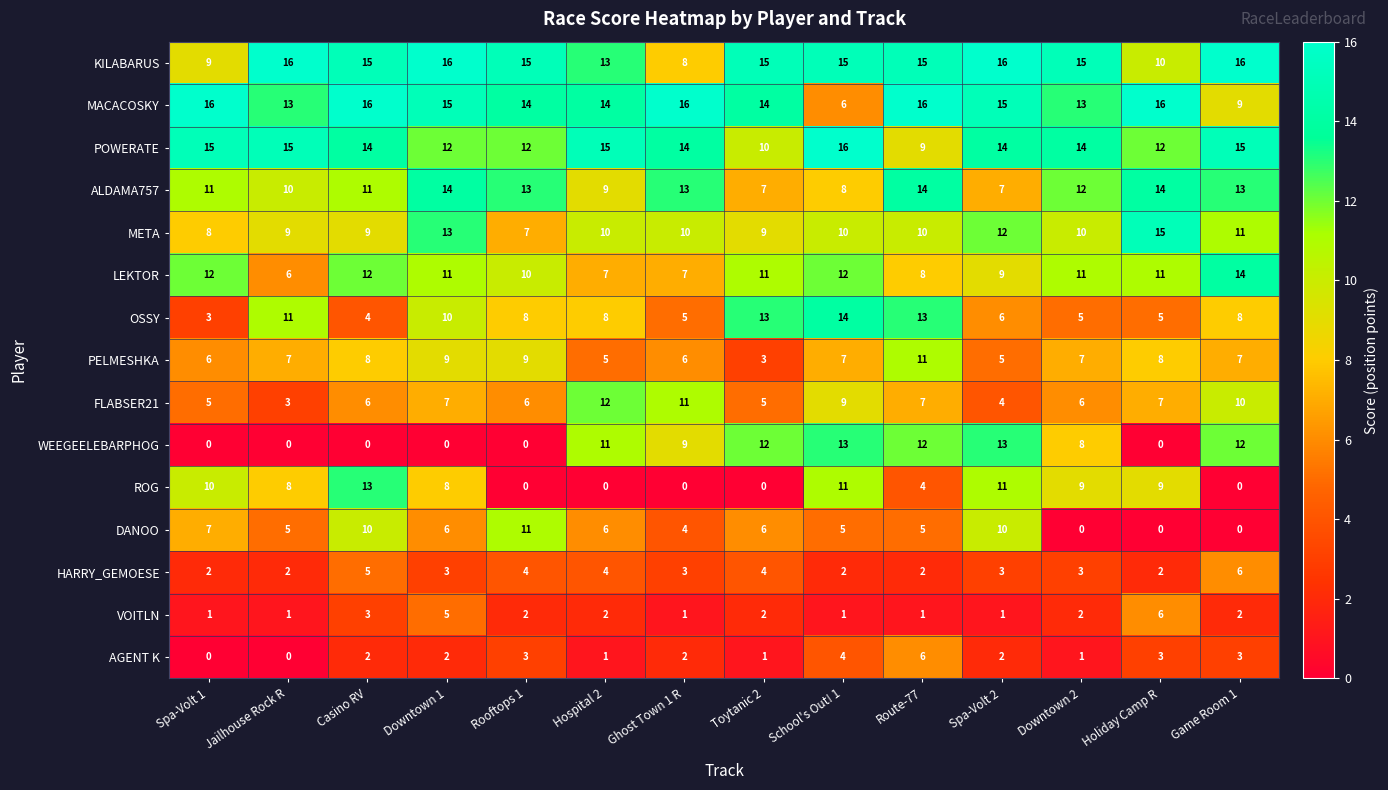

What is the approximate value of HARRY_GEMOESE at Hospital 2?

4